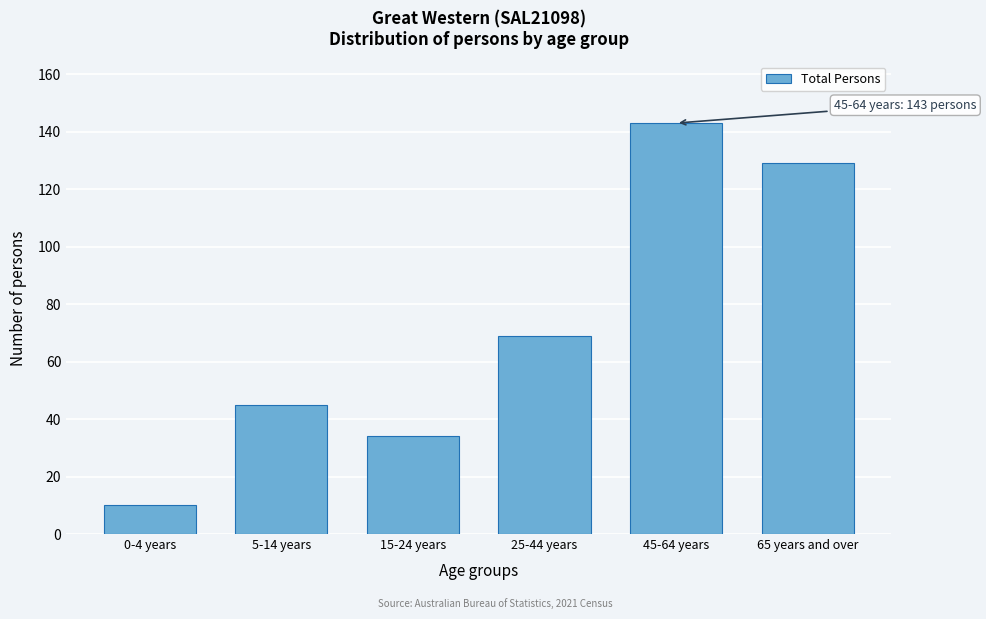

Reading left to right, what are all the values shown in this chart?

0-4 years=10	5-14 years=45	15-24 years=34	25-44 years=69	45-64 years=143	65 years and over=129